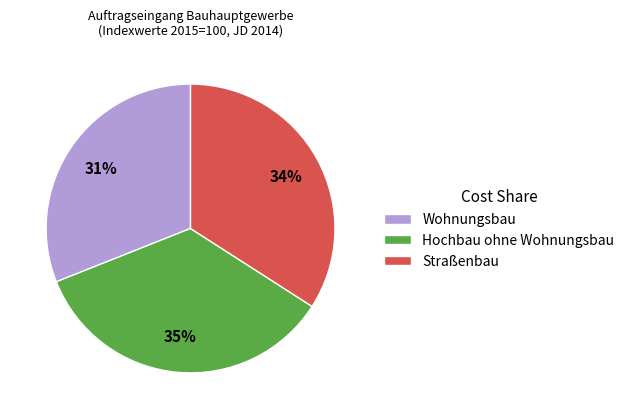

Rank the categories by value from highest to lowest.

Hochbau ohne Wohnungsbau, Straßenbau, Wohnungsbau